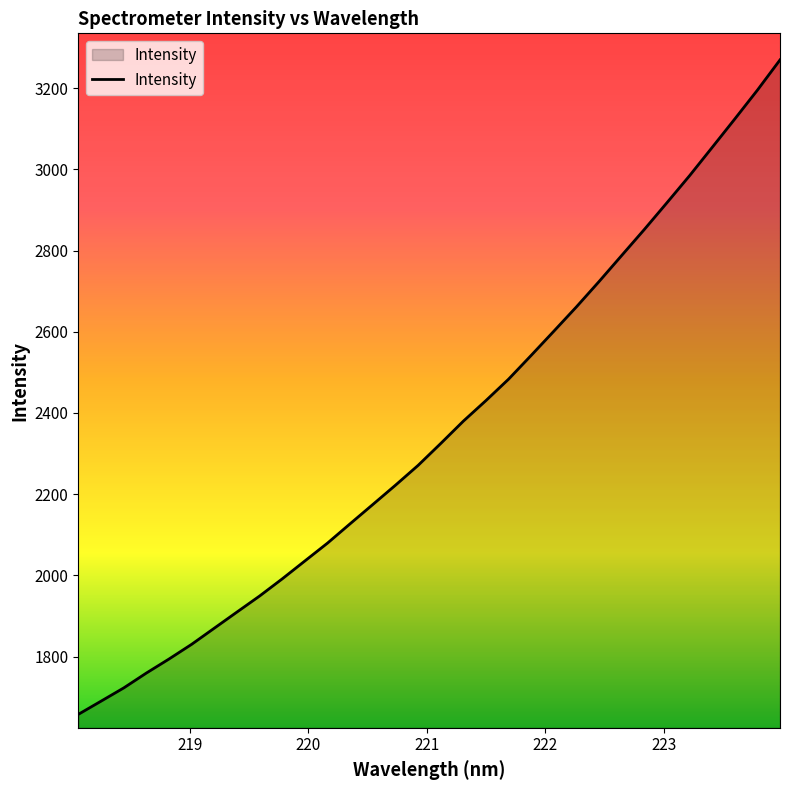

What is the minimum value shown in the chart?

1658.0